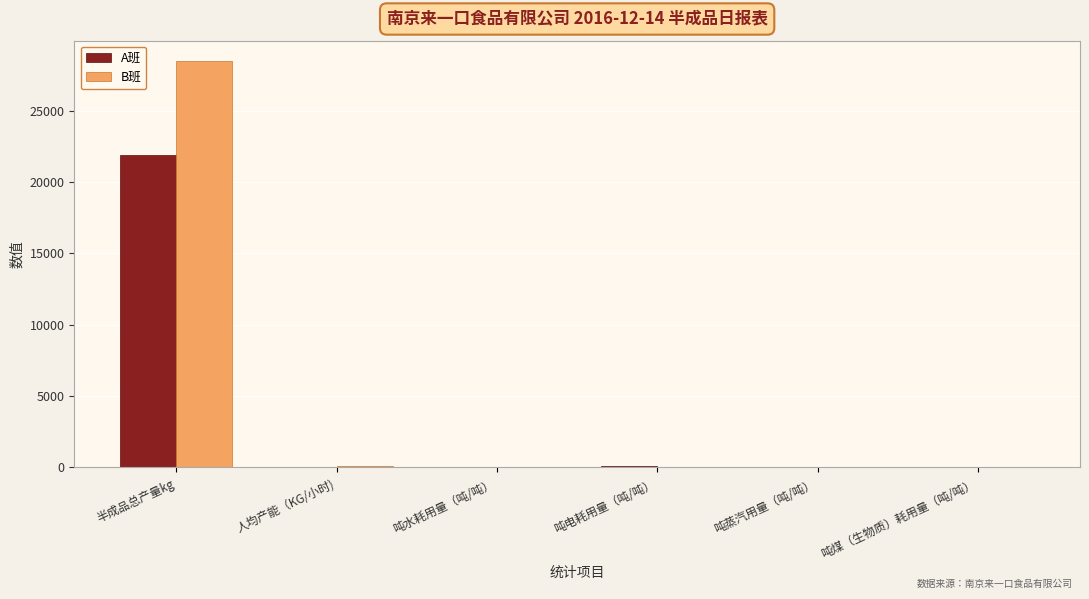

At which label does B班 reach its peak?

半成品总产量kg